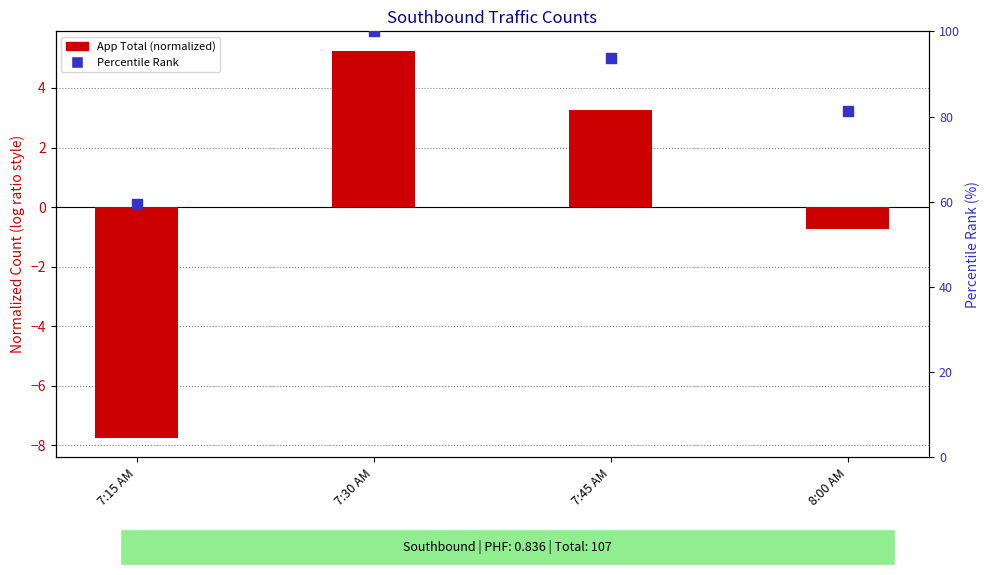

Which series contains the highest Y value?

Percentile Rank